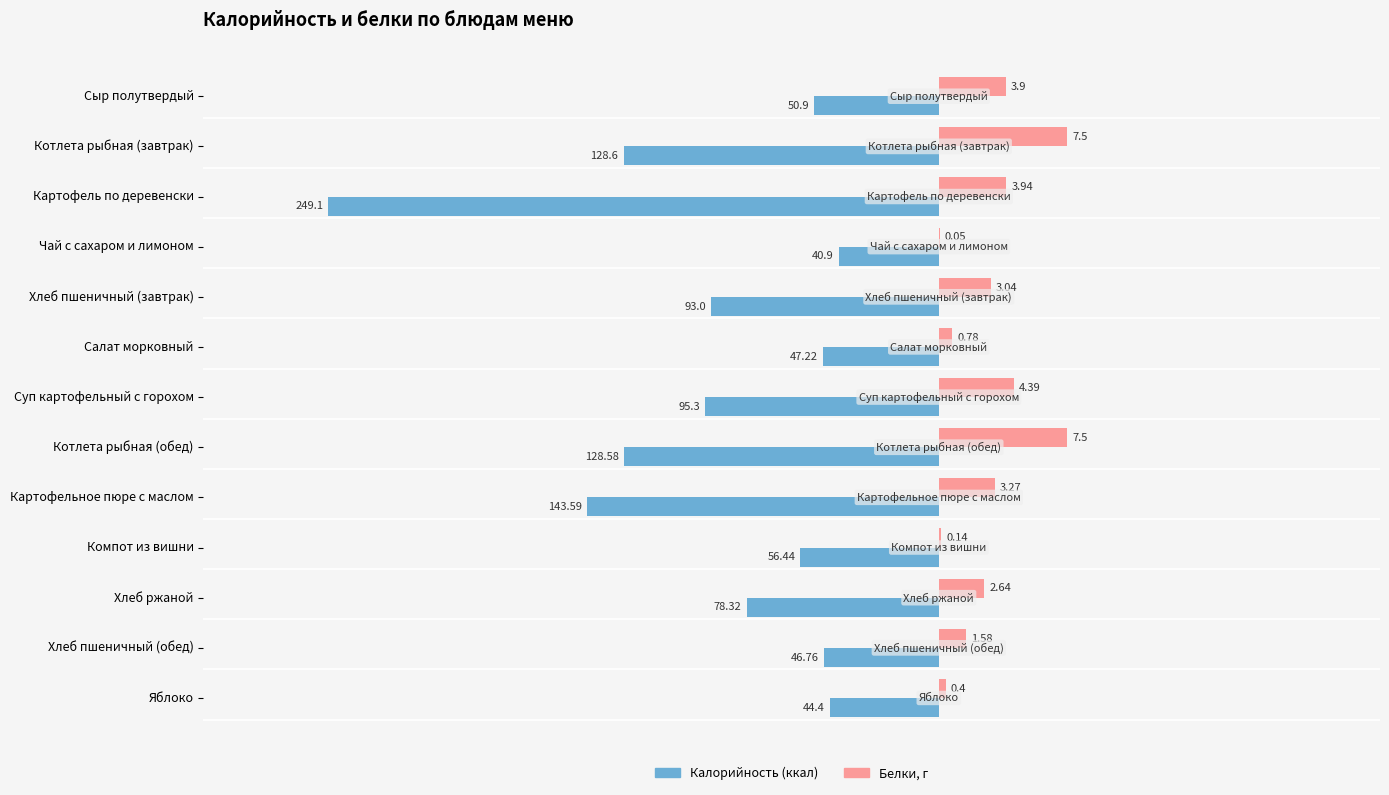

At which category is the sum across all series the highest?

Сыр полутвердый